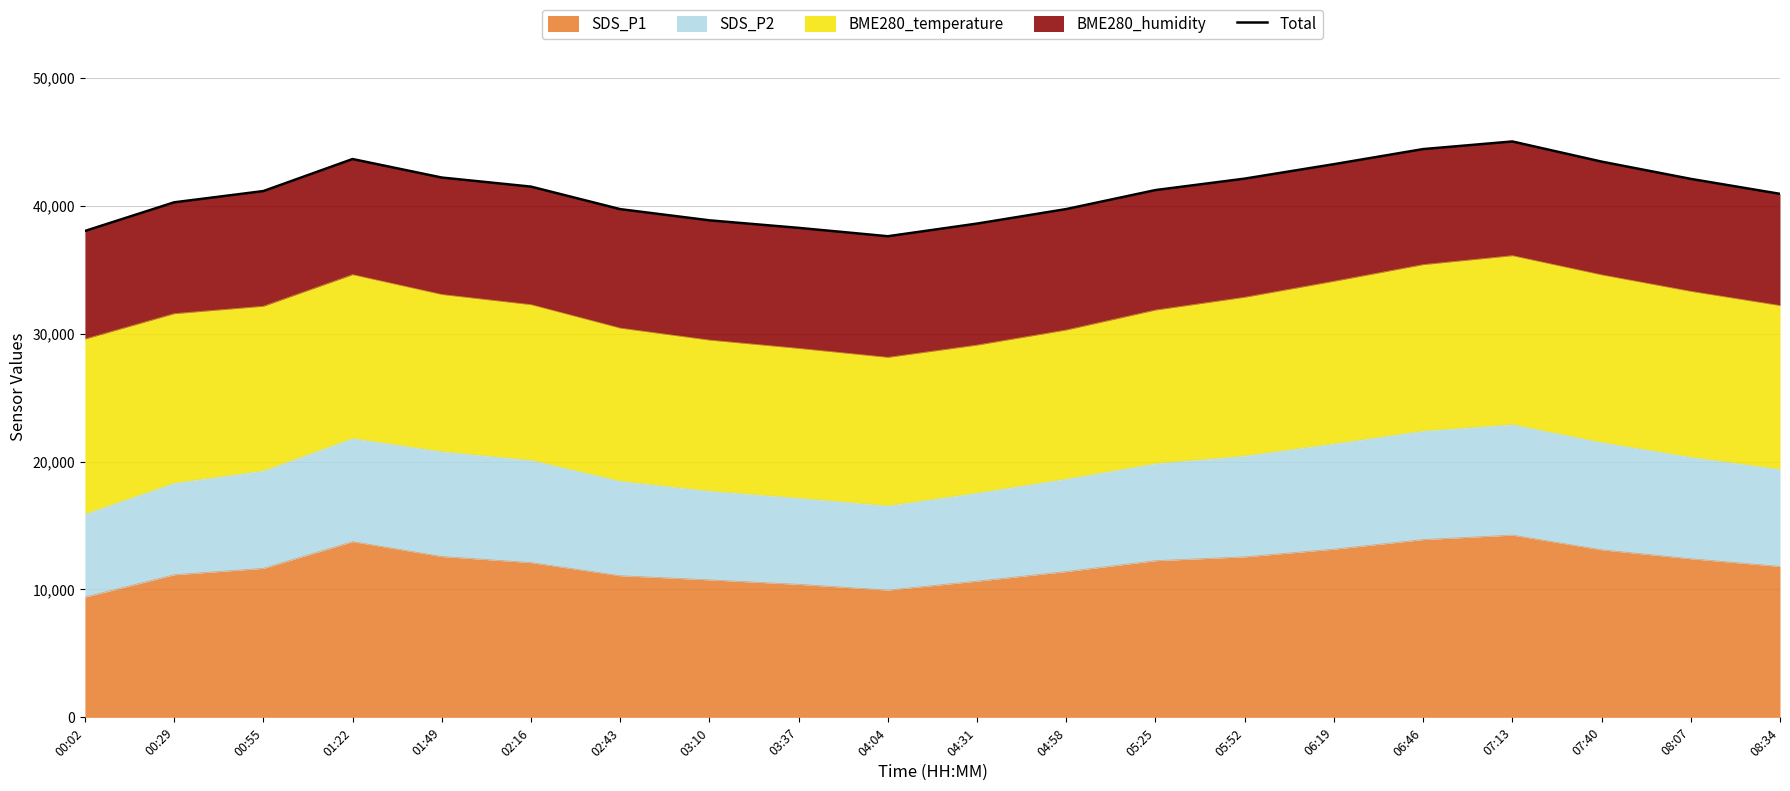

Rank the categories by value from highest to lowest.

07:13, 06:46, 01:22, 07:40, 06:19, 01:49, 05:52, 08:07, 02:16, 05:25, 00:55, 08:34, 00:29, 04:58, 02:43, 03:10, 04:31, 03:37, 00:02, 04:04